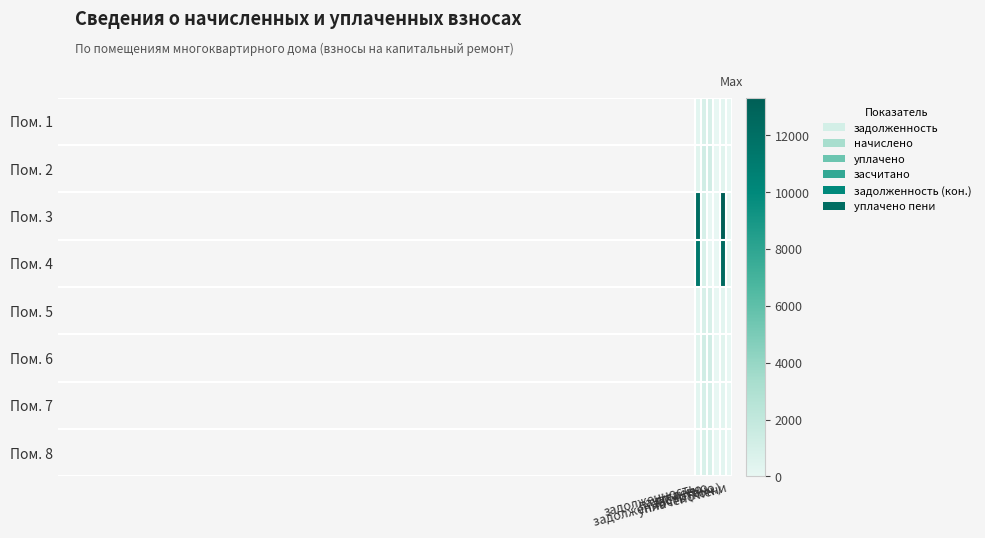

At how many categories does at least one series exceed 7825?

2